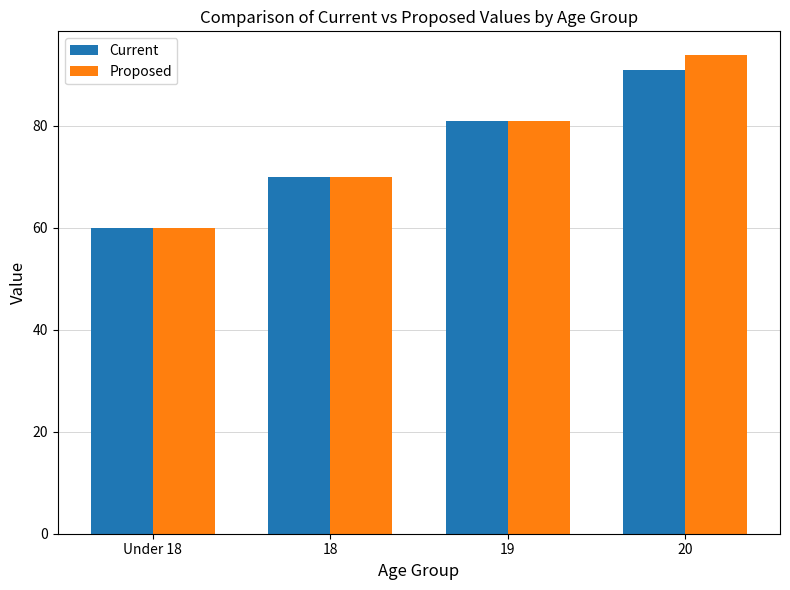

Which series has the largest range (max minus min)?

Proposed